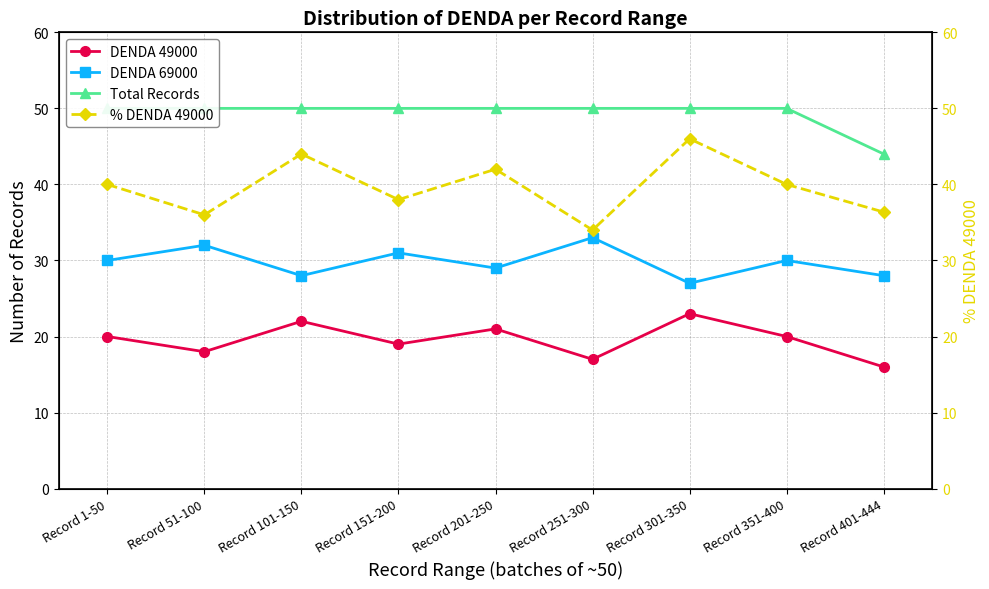

What position from the right is Record 51-100?

8